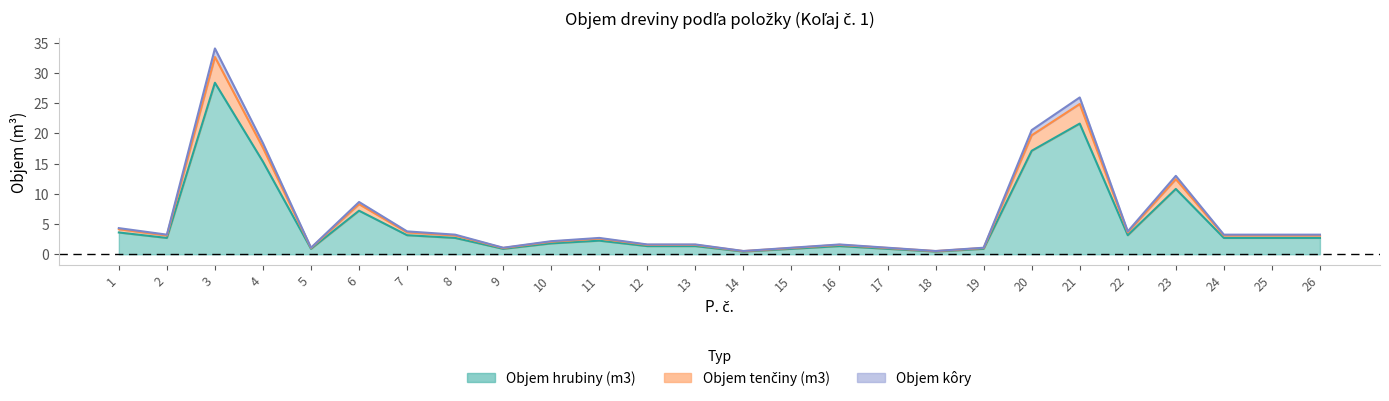

True or false: Objem tenčiny (m3) and Objem hrubiny (m3) cross at least once.

False